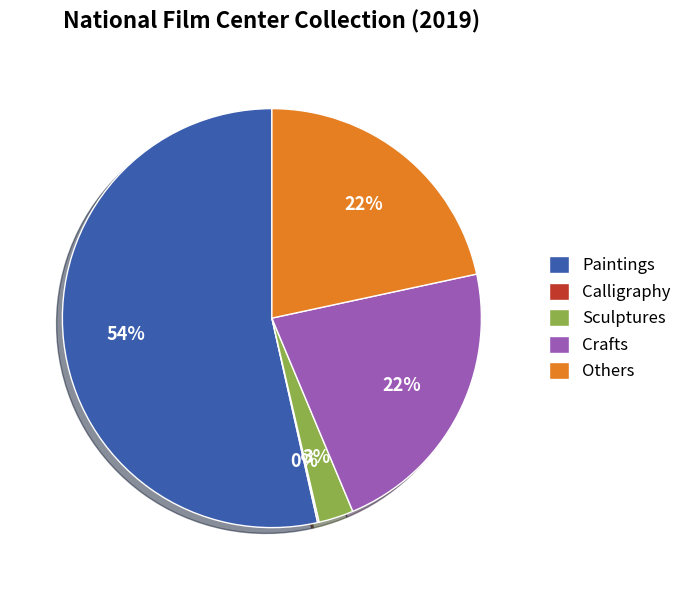

The Others slice represents 22% of the pie. True or false?

True